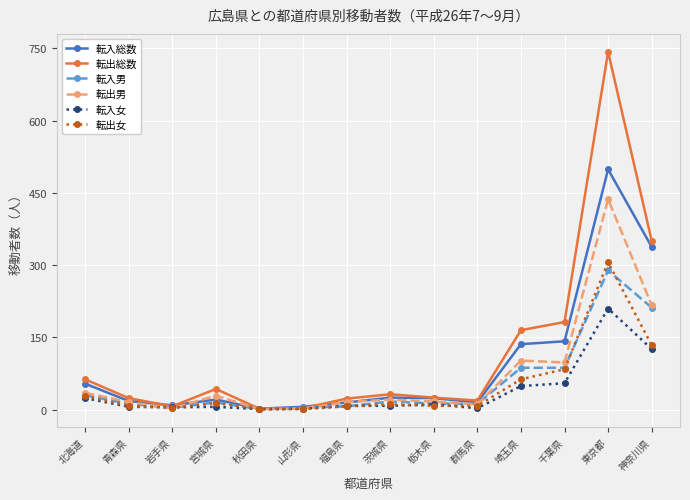

At which label is 転入総数 closest to 250?

神奈川県